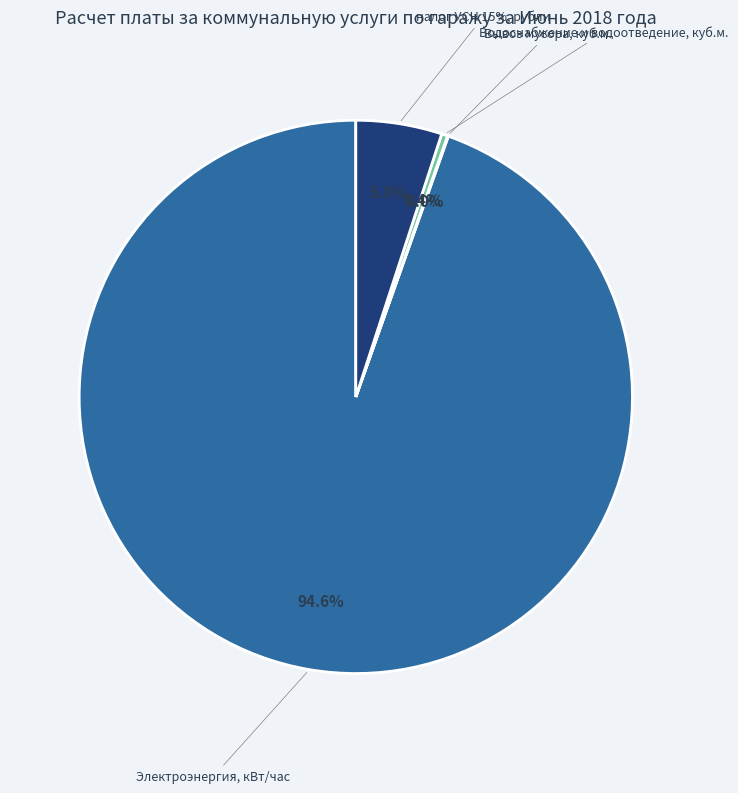

How many segments does this pie chart have?

4